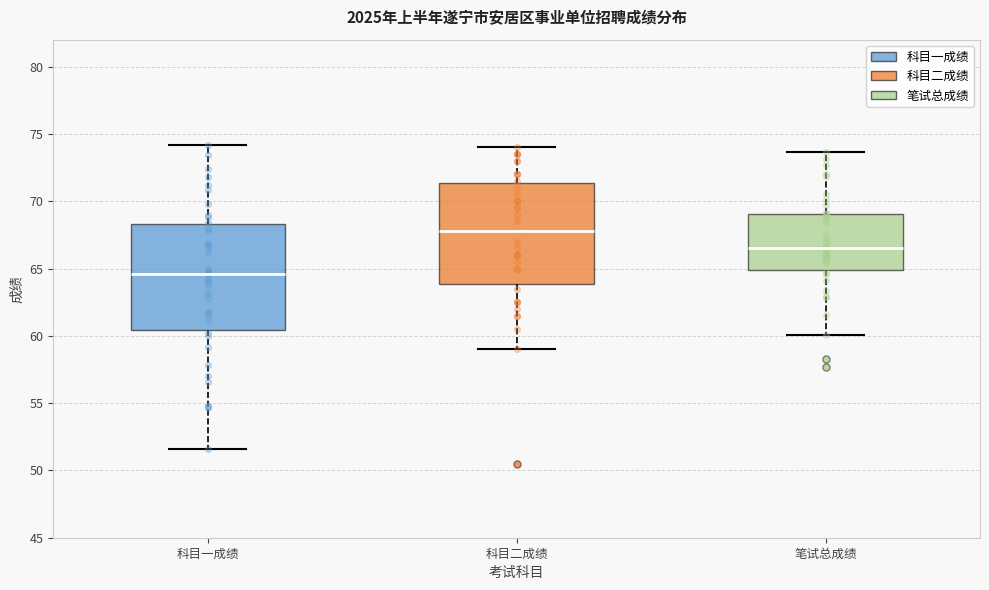

Reading left to right, read every box against the y-axis: the position of its median line, the range the box covers, and the ends of its whiskers. The values are not printed on the chart, so give them approximately, as read against the axis.

科目一成绩: median 64.5, box 60.5 to 68.5, whiskers 51.5 to 74.0
科目二成绩: median 68.0, box 64.0 to 71.5, whiskers 59.0 to 74.0
笔试总成绩: median 66.5, box 65.0 to 69.0, whiskers 60.0 to 73.5